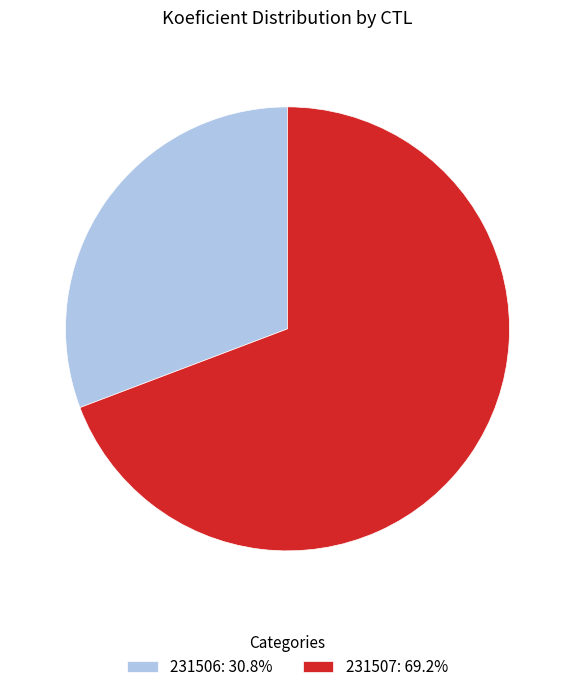

Is 231507 the majority of the pie?

Yes